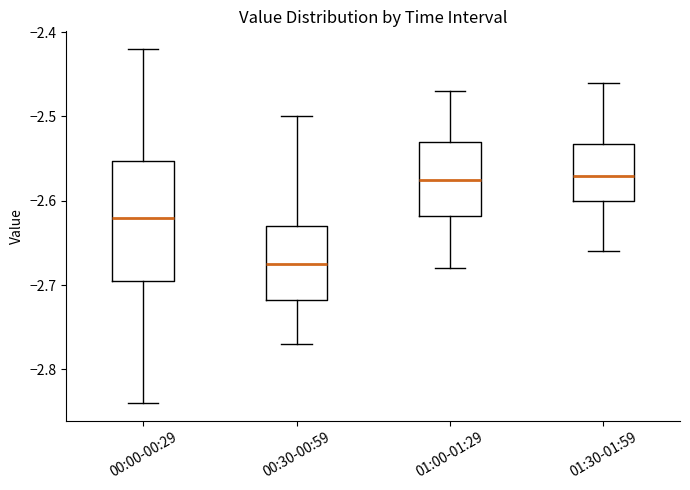

Reading left to right, transcribe this box plot: for each box, give where its median line is, the range the box spans, and where its two whiskers end, as read against the y-axis. The values are not printed on the chart, so give them approximately, as read against the axis.

00:00-00:29: median -2.62, box -2.69 to -2.55, whiskers -2.84 to -2.42
00:30-00:59: median -2.67, box -2.72 to -2.63, whiskers -2.77 to -2.50
01:00-01:29: median -2.57, box -2.62 to -2.53, whiskers -2.68 to -2.47
01:30-01:59: median -2.57, box -2.60 to -2.53, whiskers -2.66 to -2.46